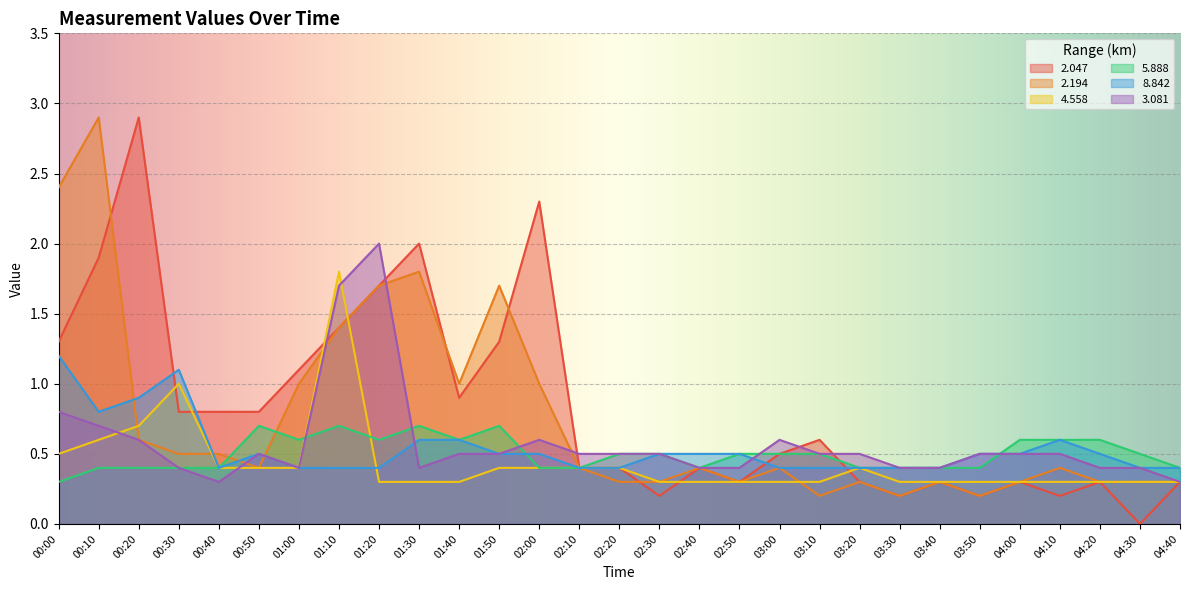

What position from the left is 02:40?

17